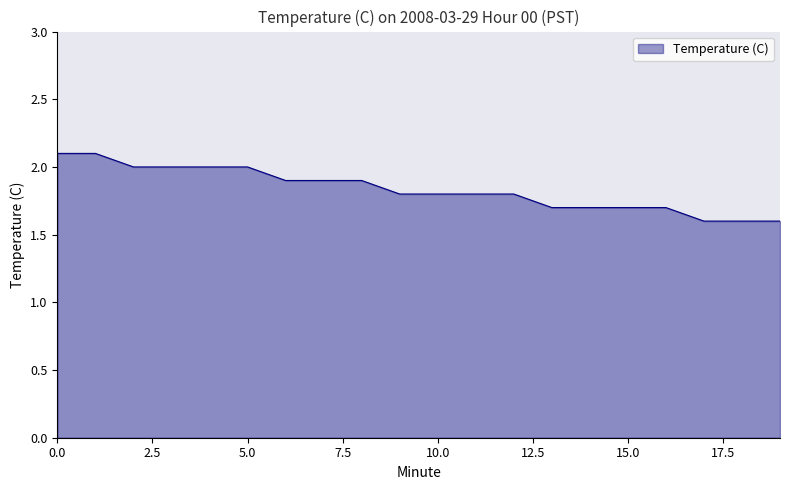

What is the smallest value displayed?

1.6